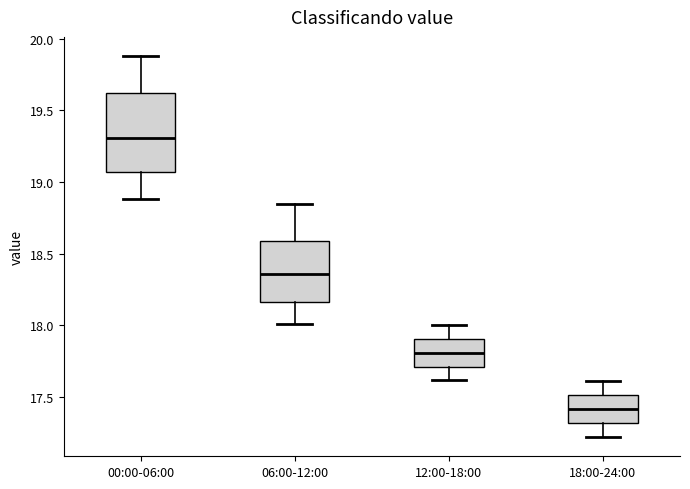

Where does the median line of the box for 06:00-12:00 sit on the y-axis? The values are not printed on the chart, so give them approximately, as read against the axis.

18.35